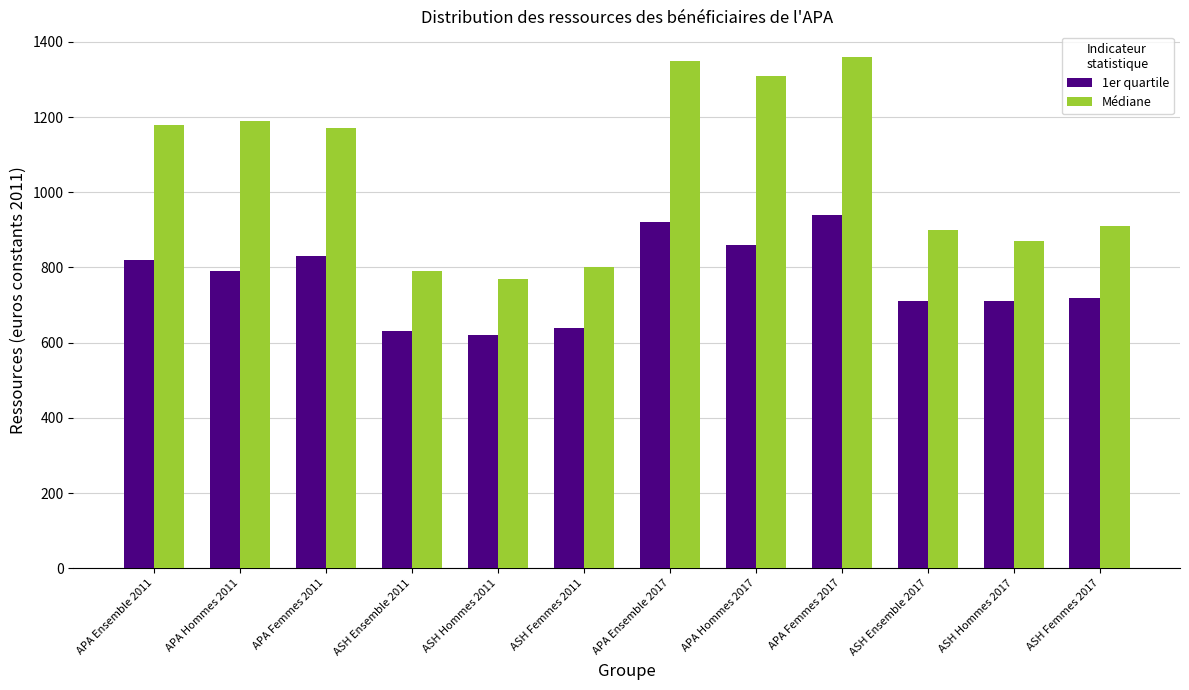

What is the label of the 7th bar from the left?

APA Ensemble 2017